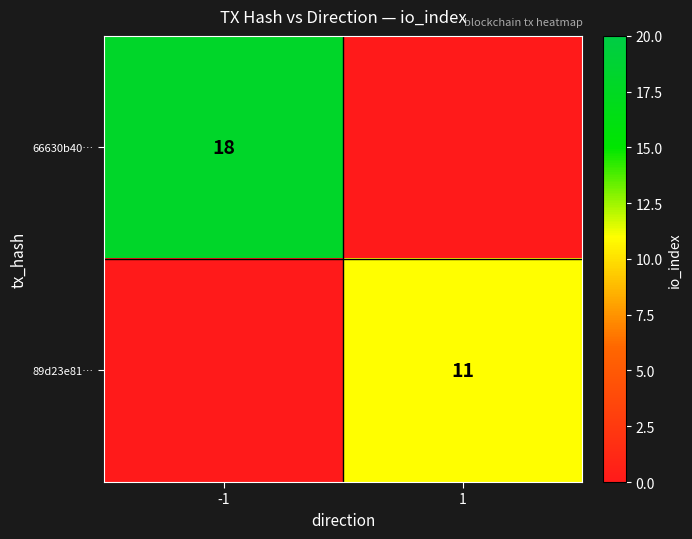

What is the total value across all series at -1?

18